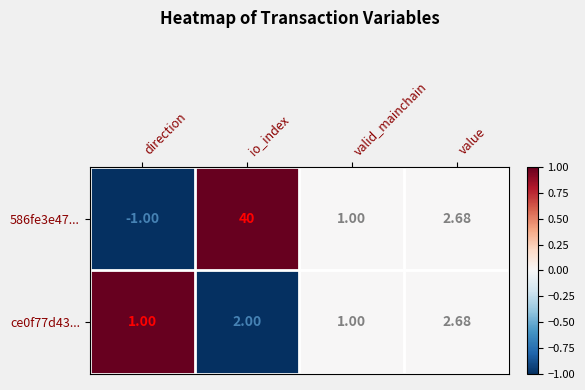

Which label corresponds to the smallest value in the chart?

direction